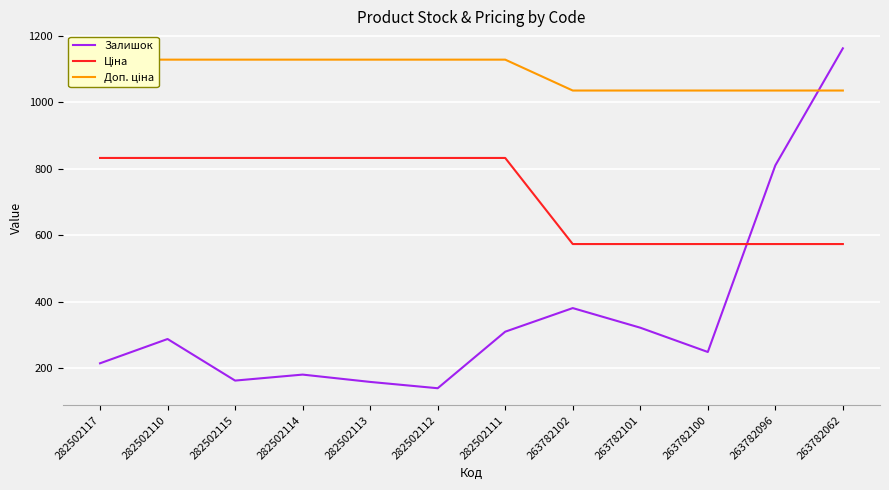

True or false: Доп. ціна has a value of 1128.0 at 282502113.

True